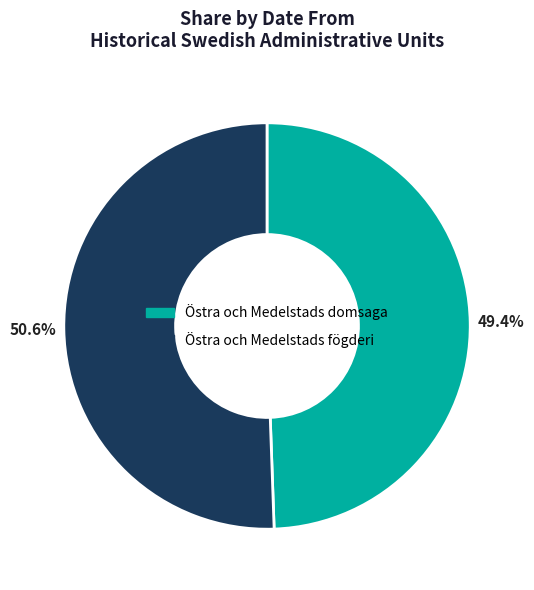

Between Östra och Medelstads domsaga and Östra och Medelstads fögderi, which is larger?

Östra och Medelstads fögderi